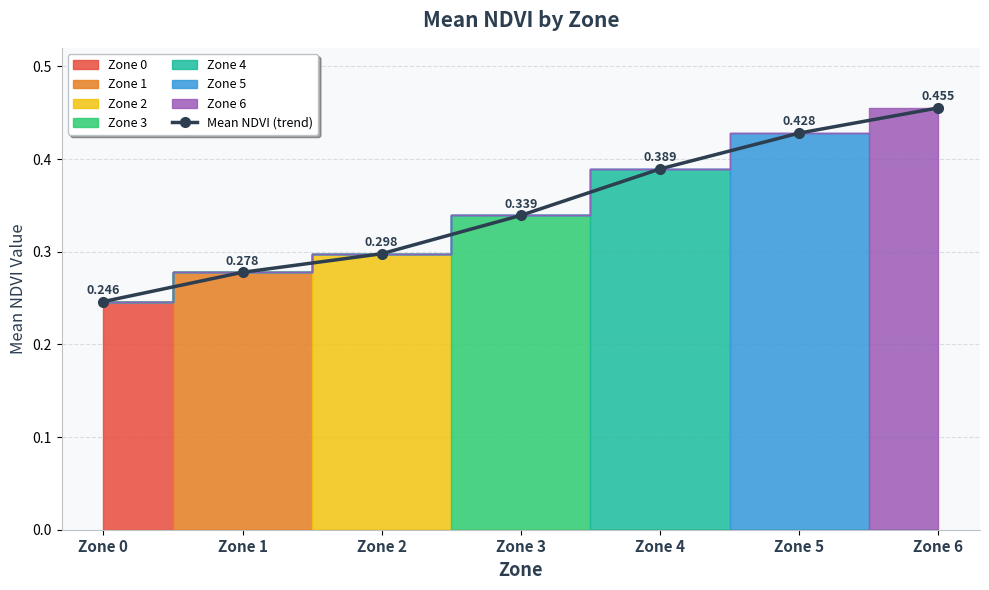

Between Zone 6 and Zone 5, which is larger?

Zone 6